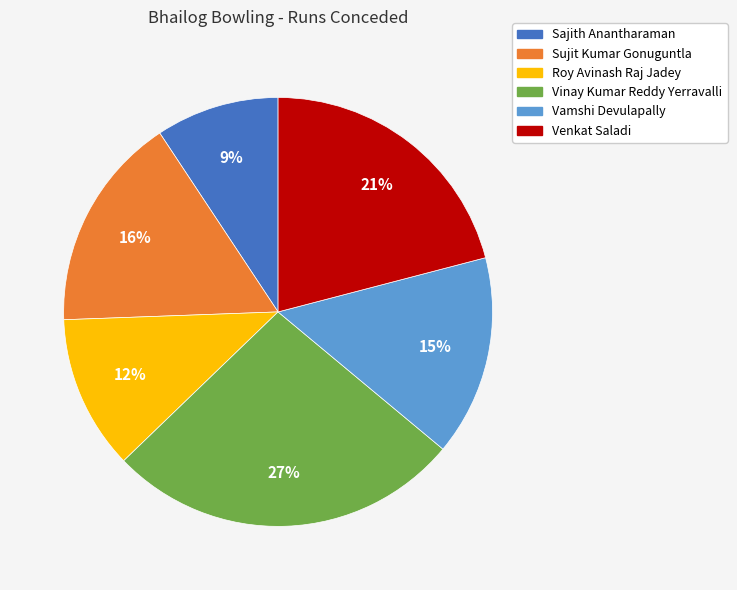

How many slices are in this pie chart?

6